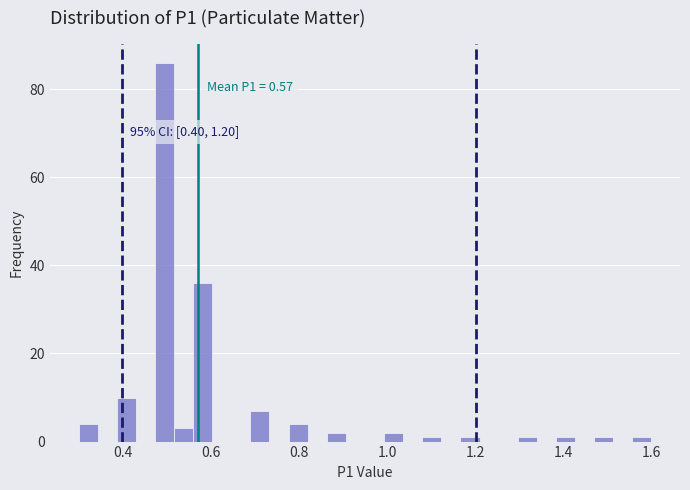

Around what value on the x-axis is the tallest bar? Give the approximate position of its centre, as read against the axis.

0.50